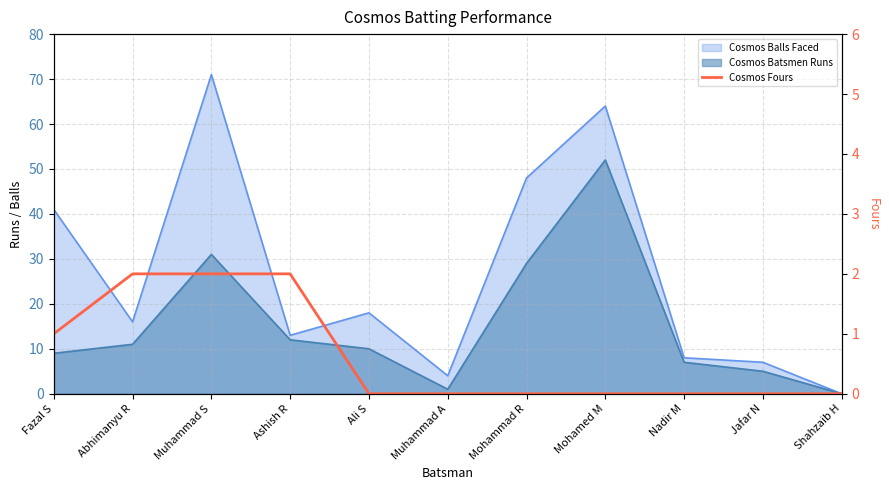

How many lines are shown in the chart?

1